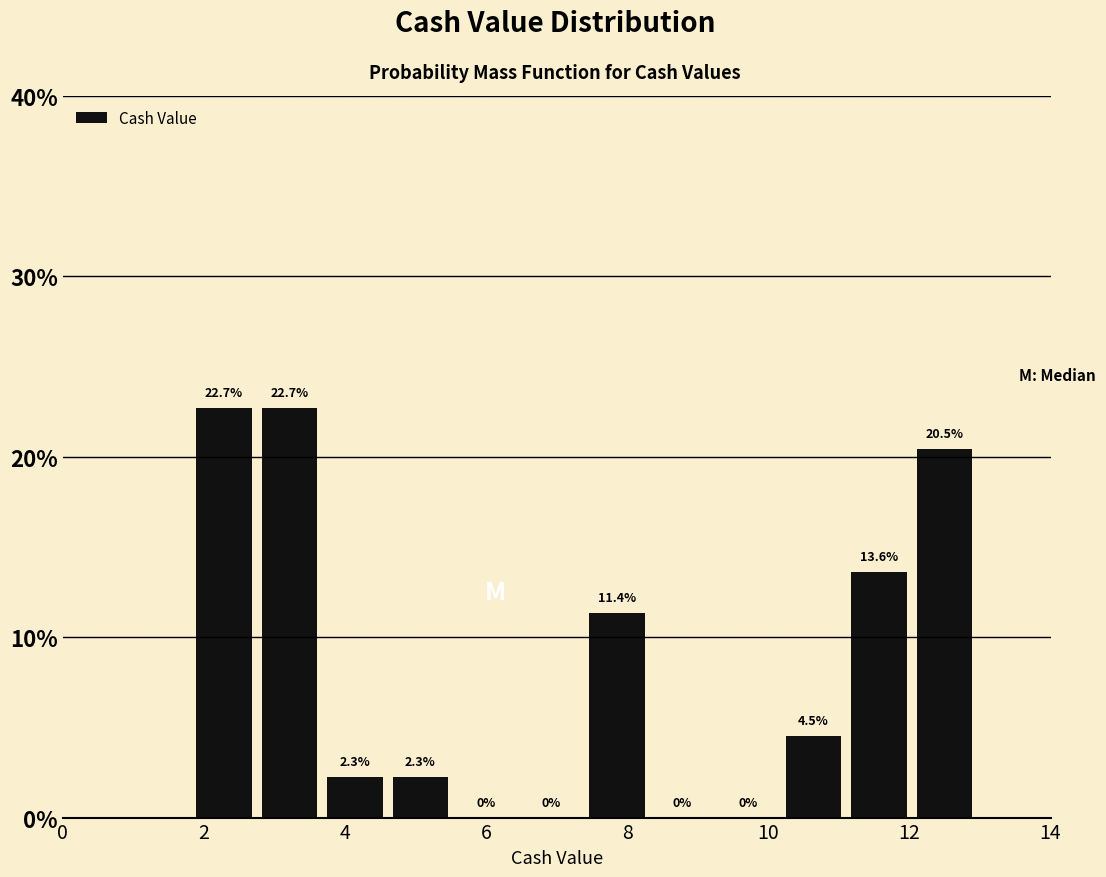

How tall is the bar that spans 3.6 to 4.6 on the x-axis? The bar edges are not printed on the chart, so give them approximately, as read against the axis.

2.3